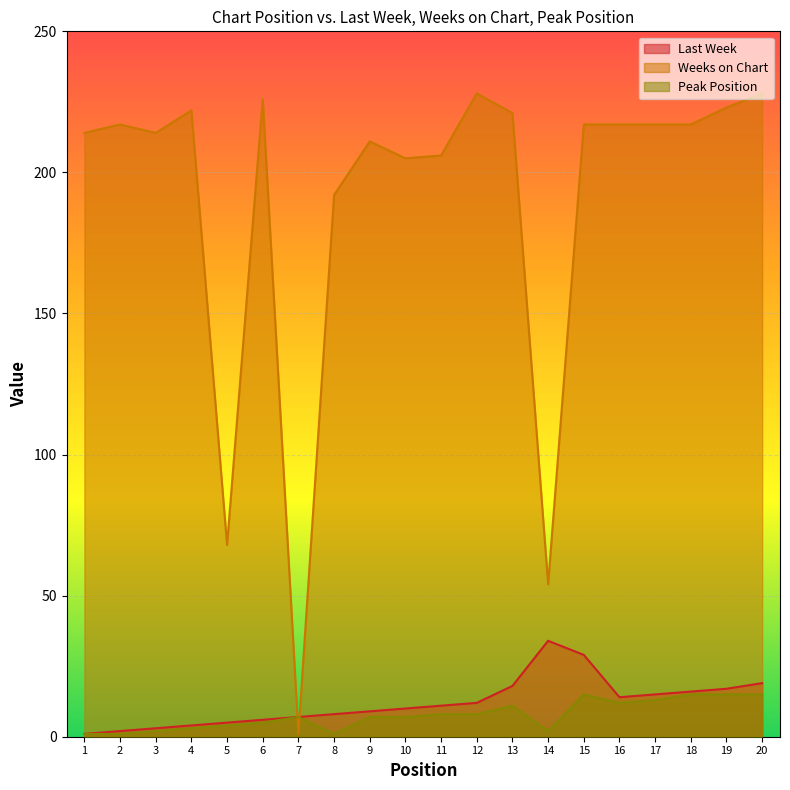

How many lines are shown in the chart?

3